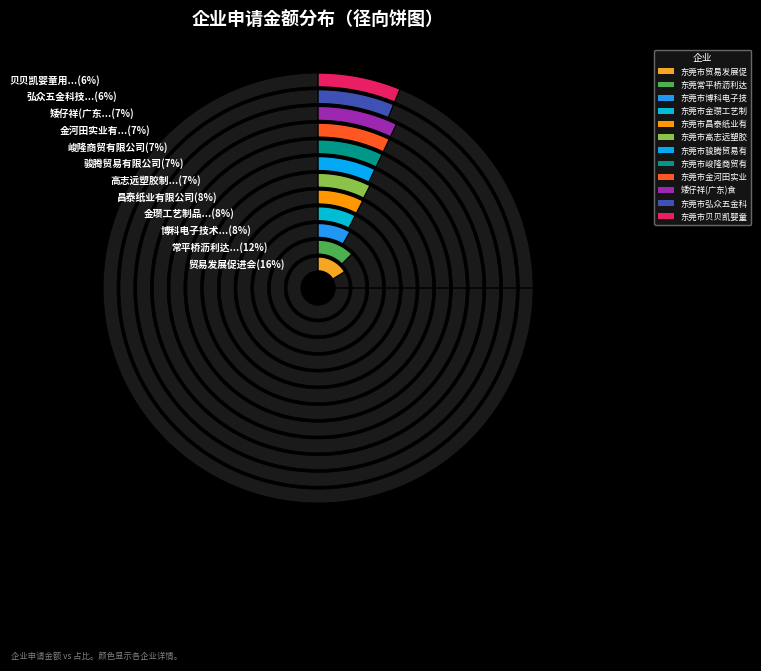

To the nearest percent, what percentage of the pie is 东莞市弘众五金科技有限公司?

6%